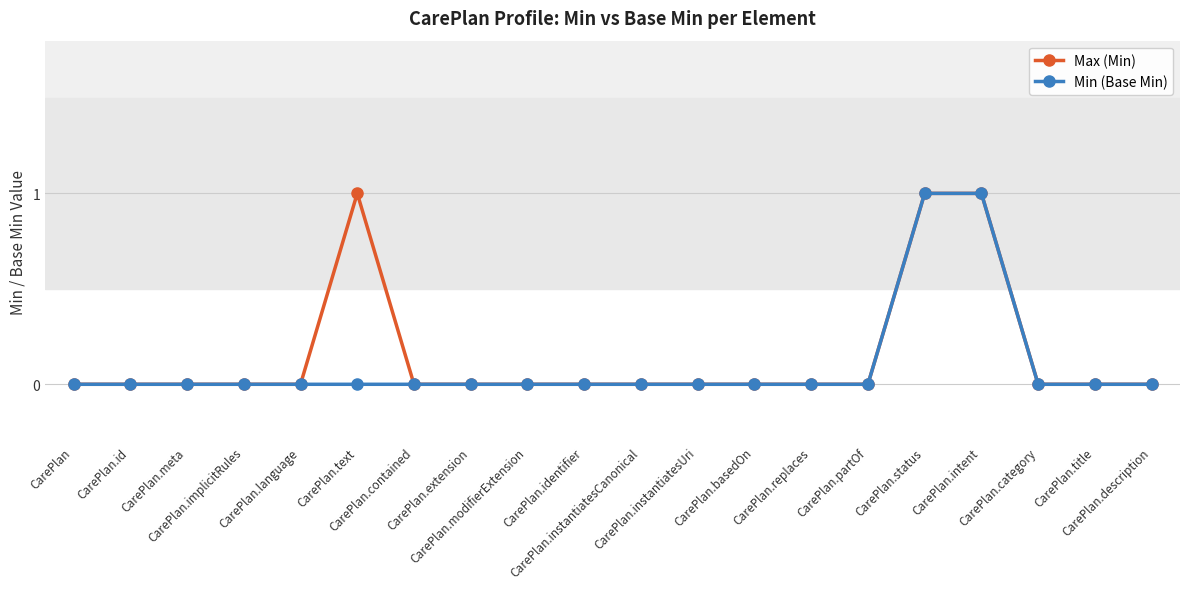

True or false: Max (Min) and Min (Base Min) intersect in this chart.

False